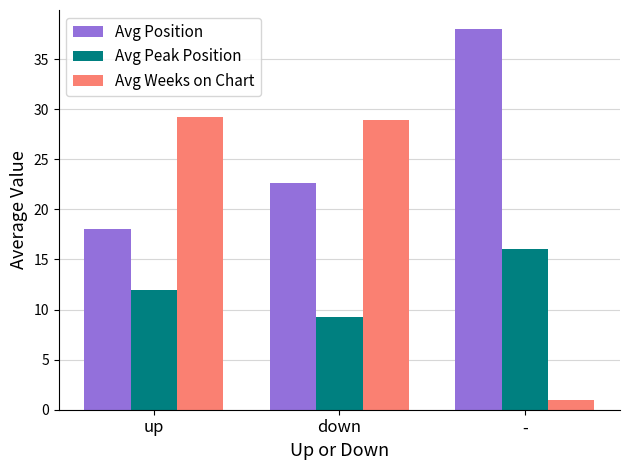

At which label is Avg Position closest to 28?

down